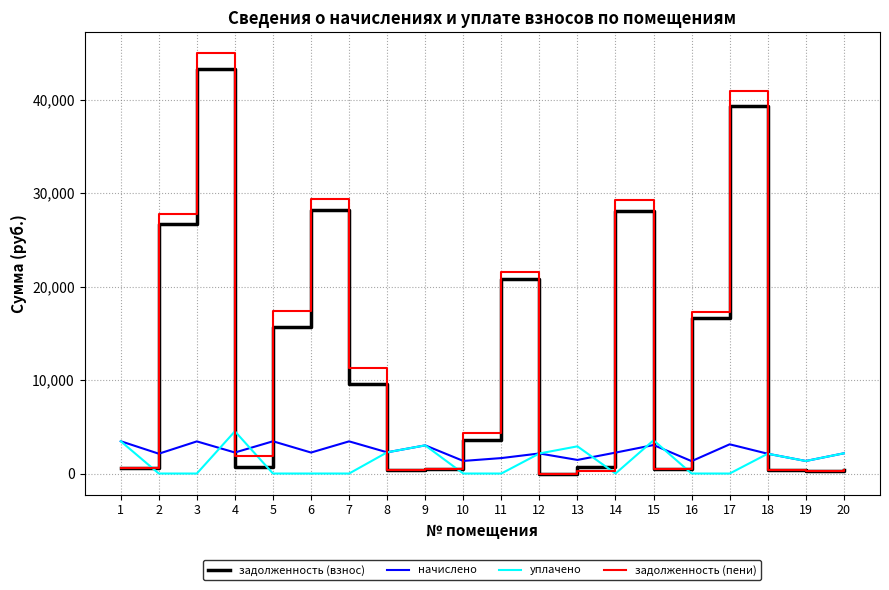

How many intersections are there between задолженность (взнос) and уплачено?

10